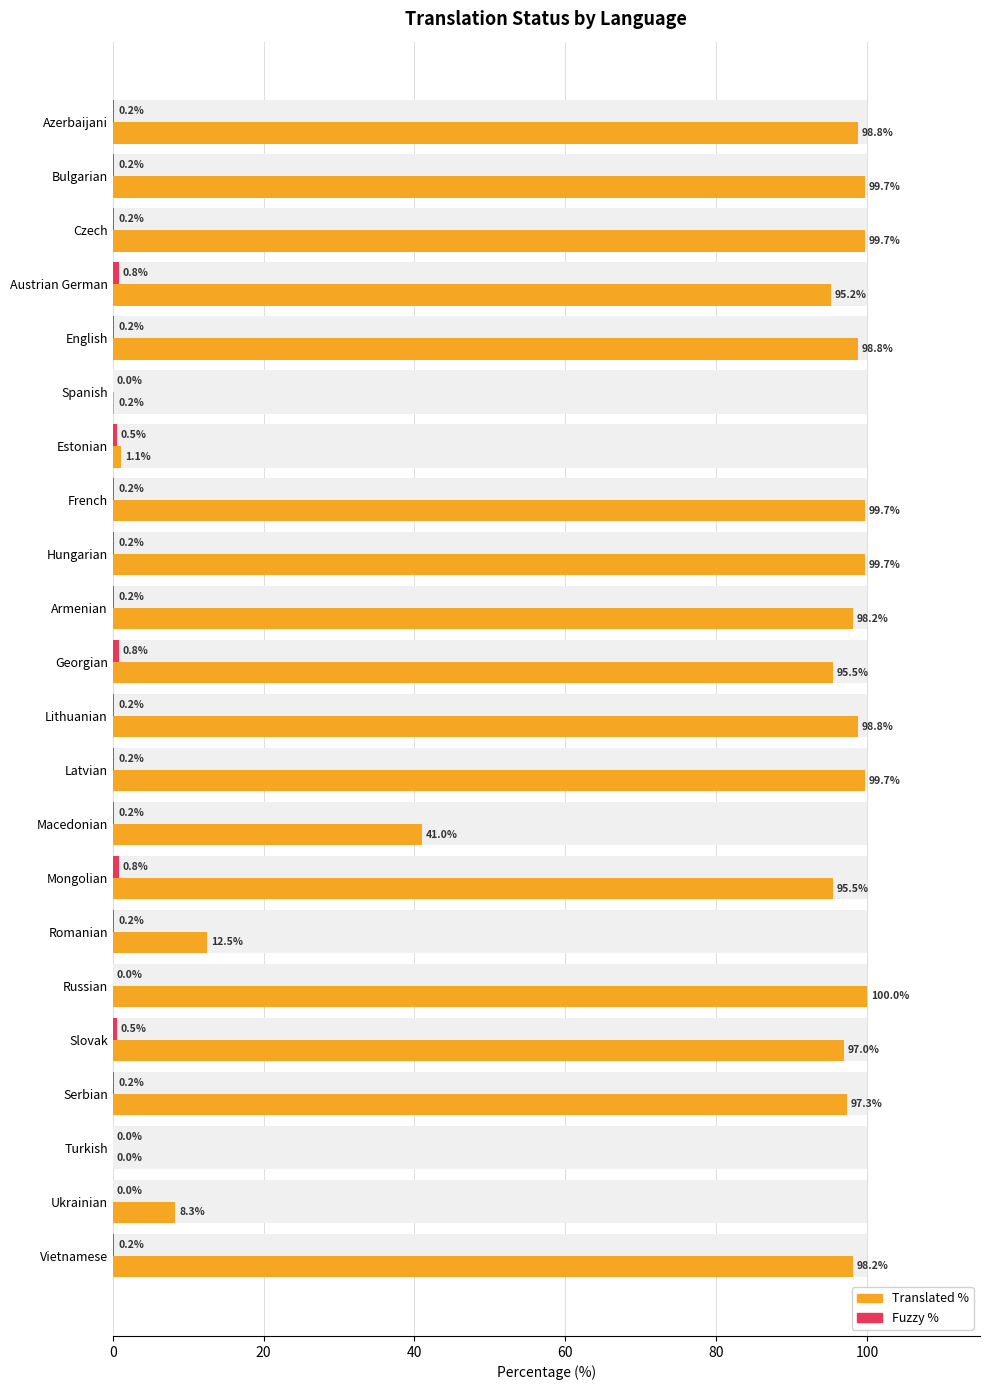

How many distinct data groups are displayed?

2